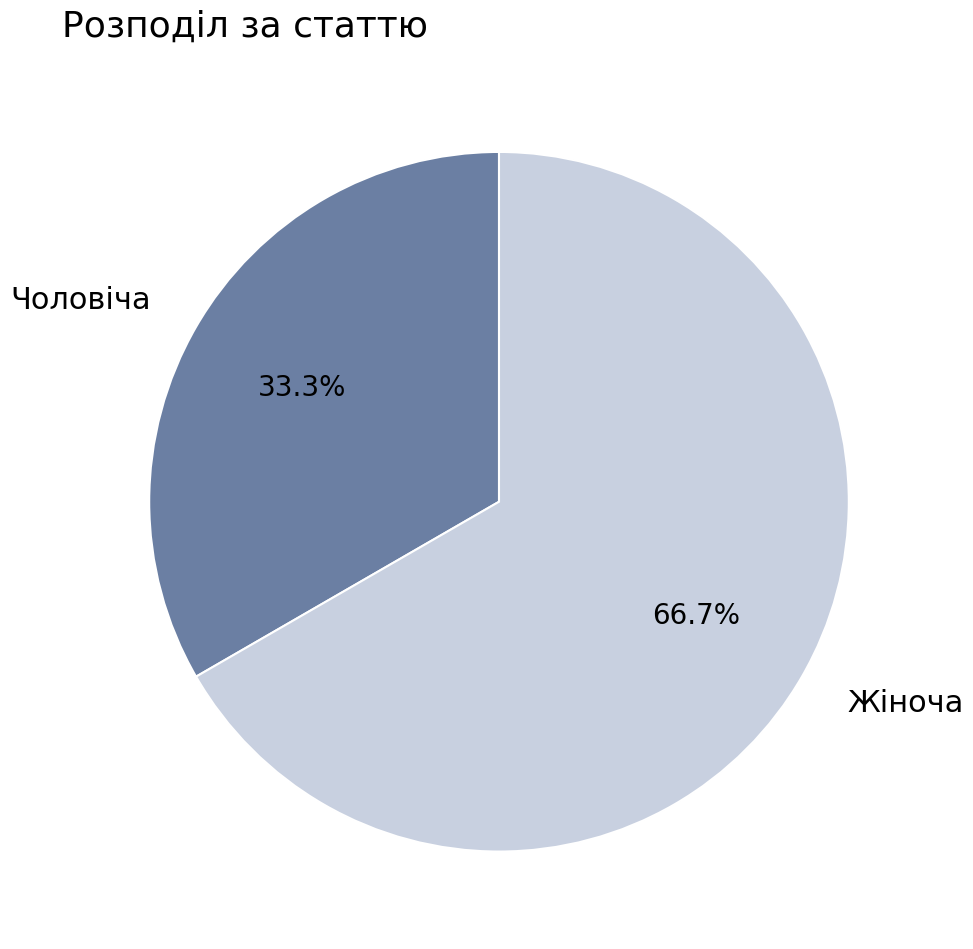

What is the smallest slice in the pie chart?

Чоловіча